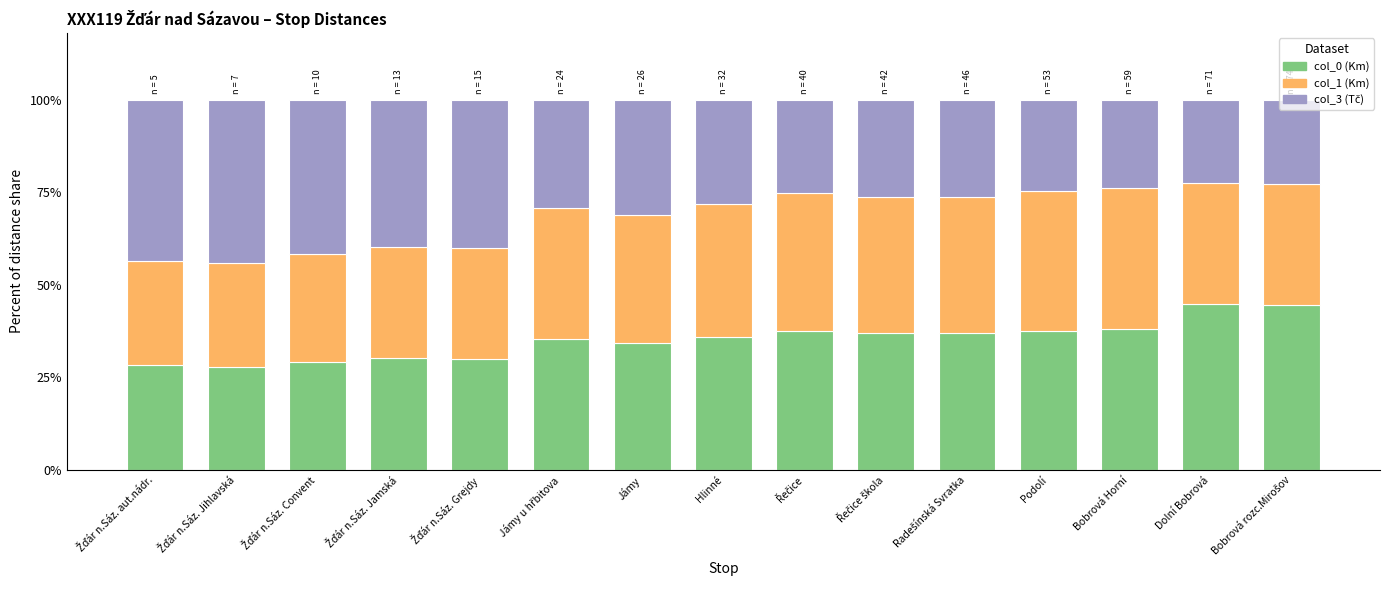

How many series are shown in this chart?

3